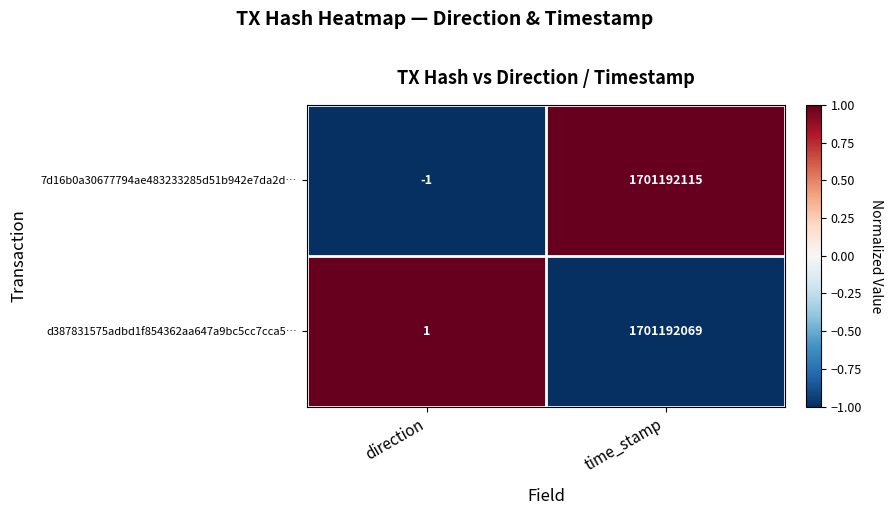

Is it true that d387831575adbd1f854362aa647a9bc5cc7cca5… equals 1701192069 at time_stamp?

True